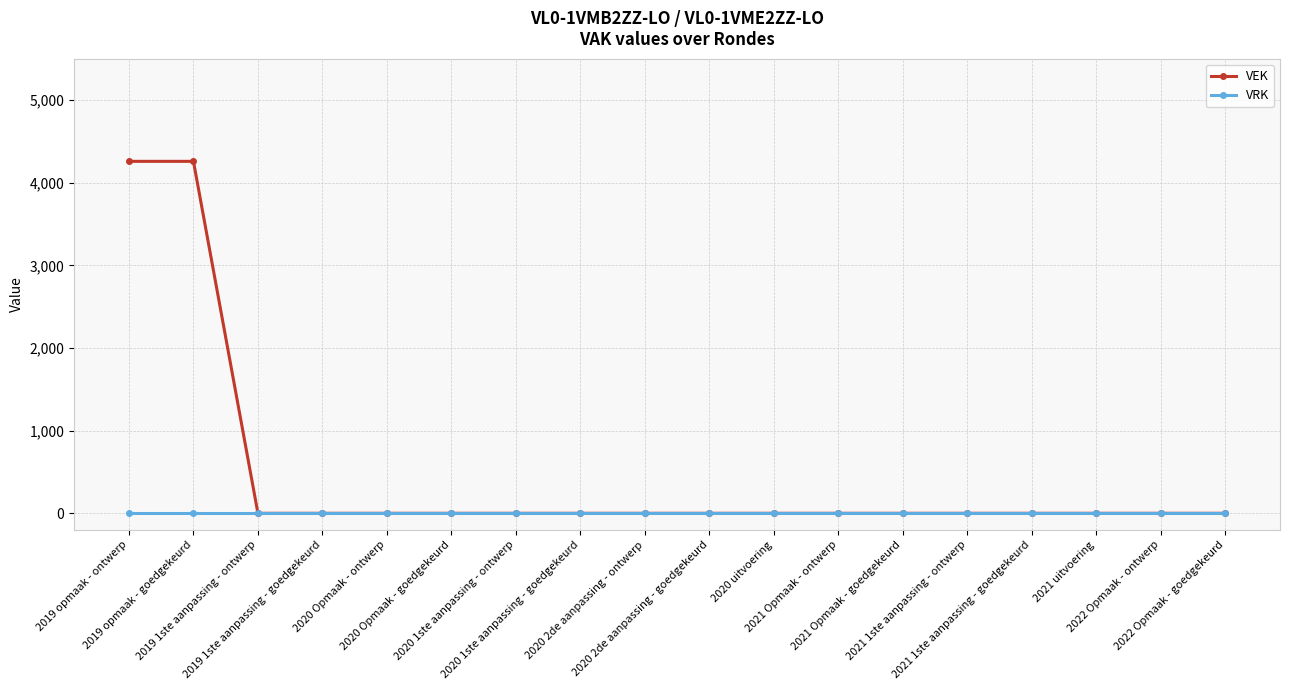

Reading left to right, list all the values displayed in this chart.

VEK: 4258	4258	0	0	0	0	0	0	0	0	0	0	0	0	0	0	0	0
VRK: 0	0	0	0	0	0	0	0	0	0	0	0	0	0	0	0	0	0